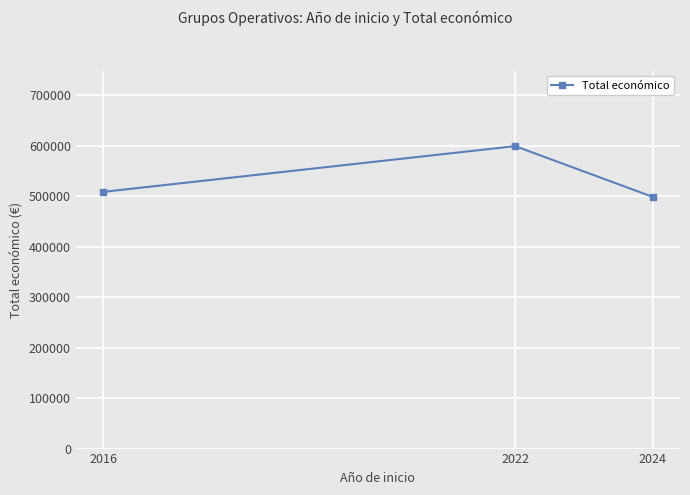

Which has a higher value, 2016 or 2022?

2022